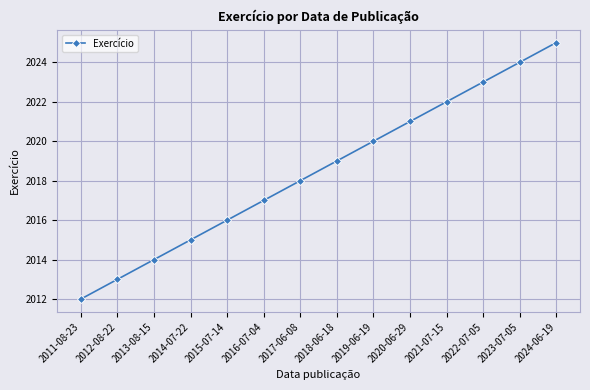

What is the label of the 10th point from the left?

2020-06-29